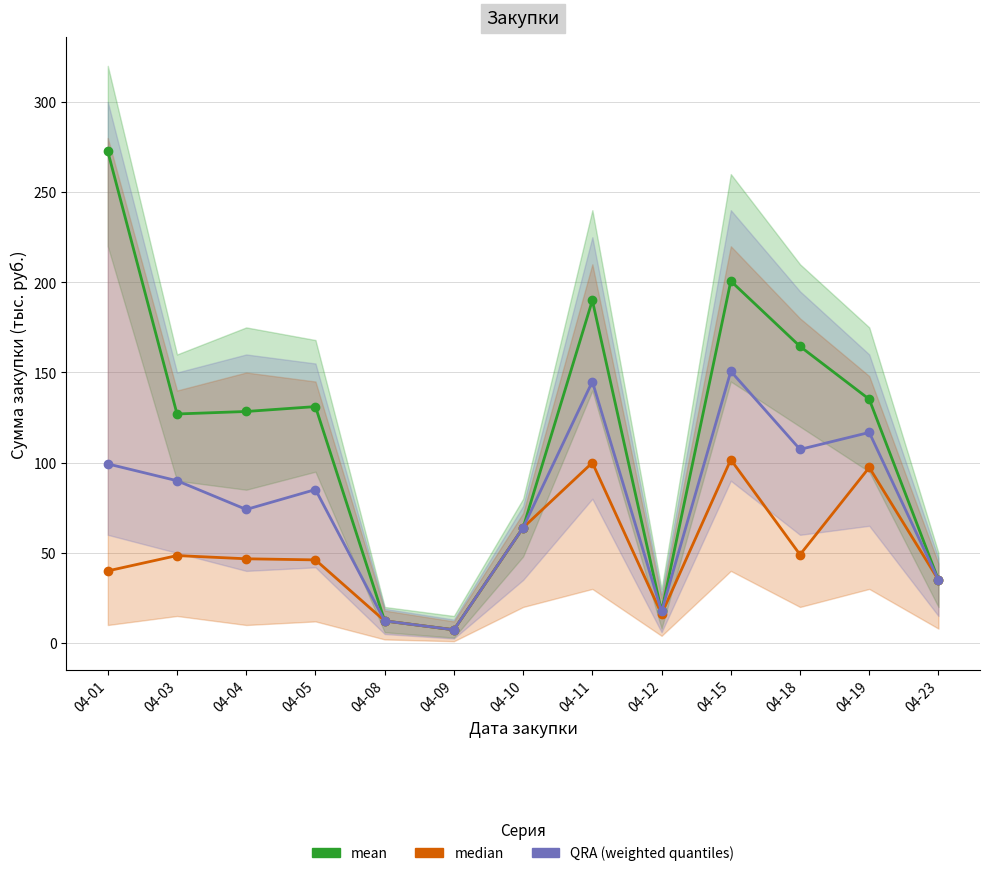

At how many categories does at least one series exceed 36?

9